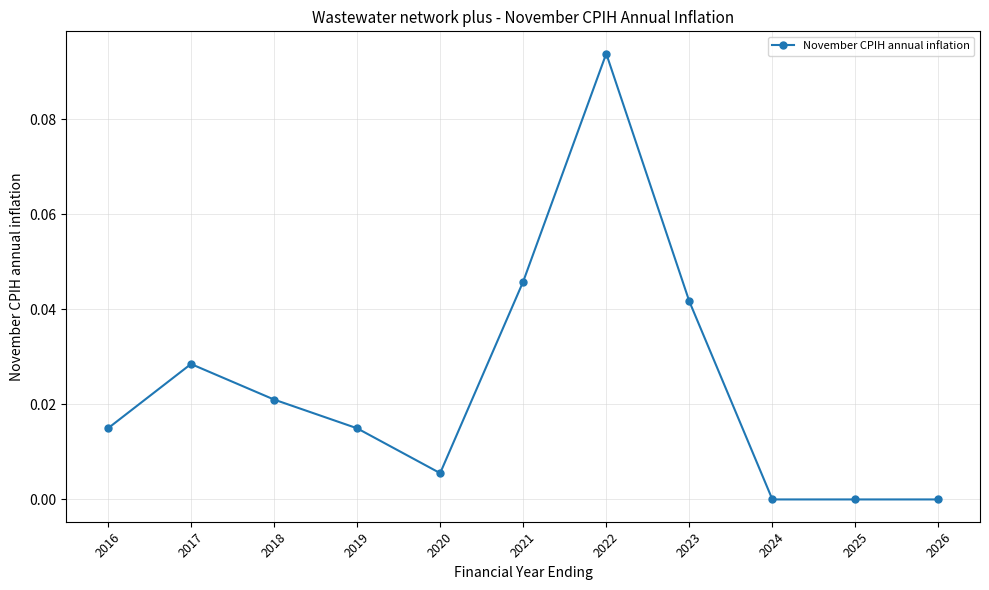

Count the number of data series in this chart.

1